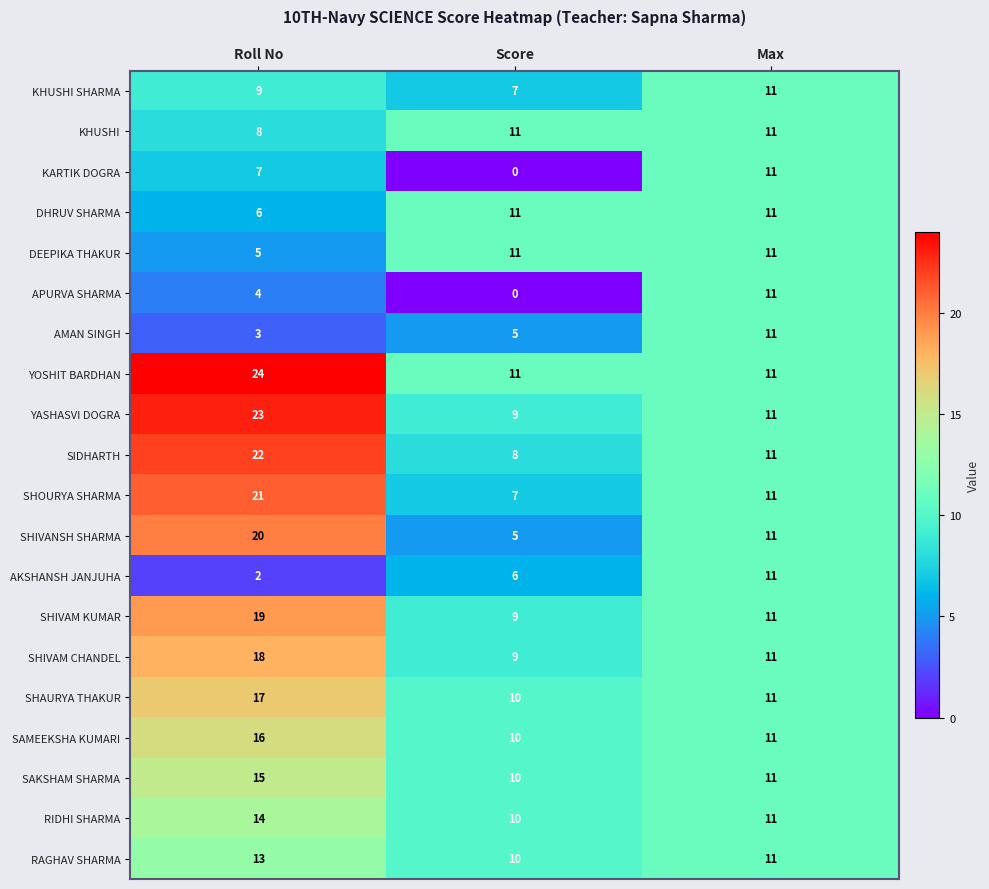

What is the greatest value displayed?

24